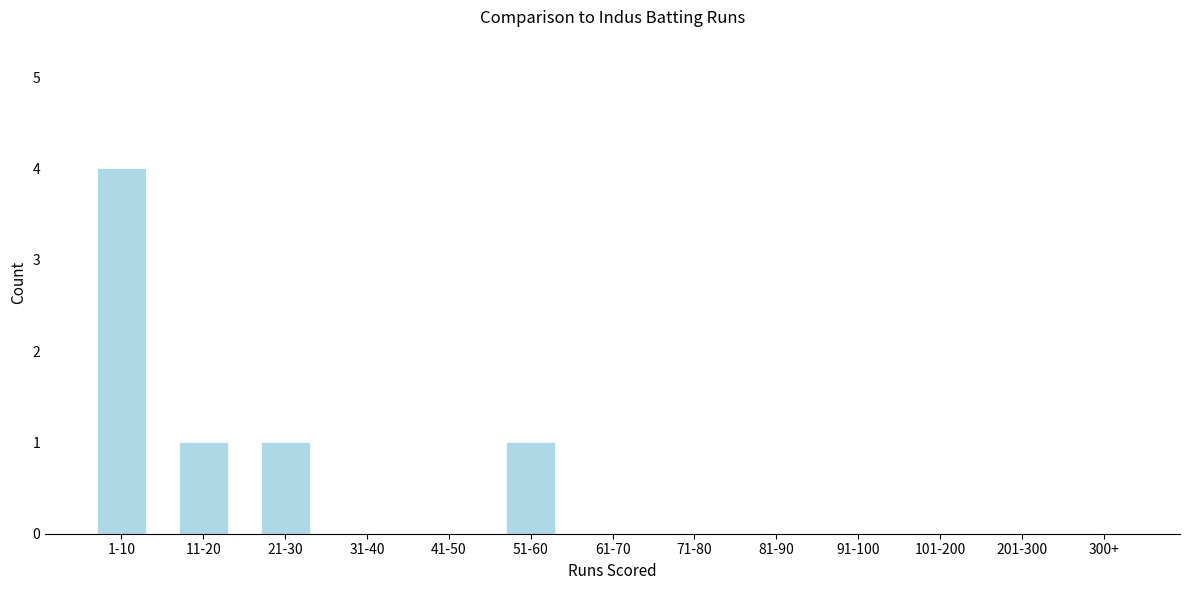

Reading right to left, list all the values displayed in this chart.

300+=0	201-300=0	101-200=0	91-100=0	81-90=0	71-80=0	61-70=0	51-60=1	41-50=0	31-40=0	21-30=1	11-20=1	1-10=4